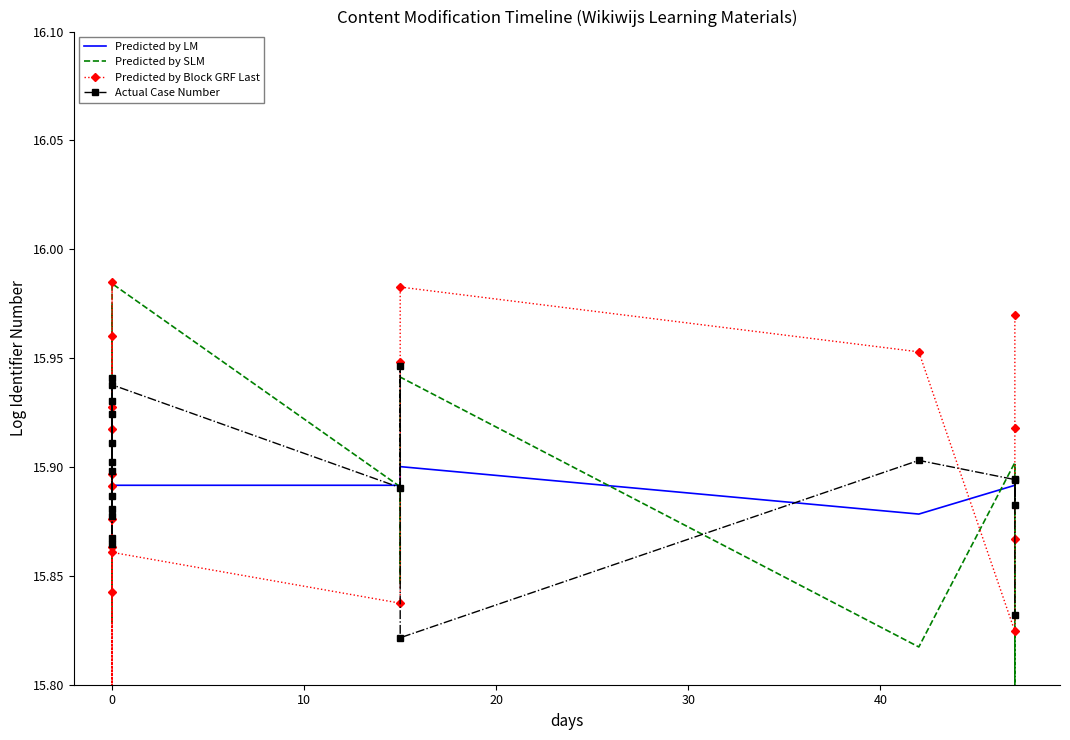

Which series has the largest range (max minus min)?

Predicted by Block GRF Last